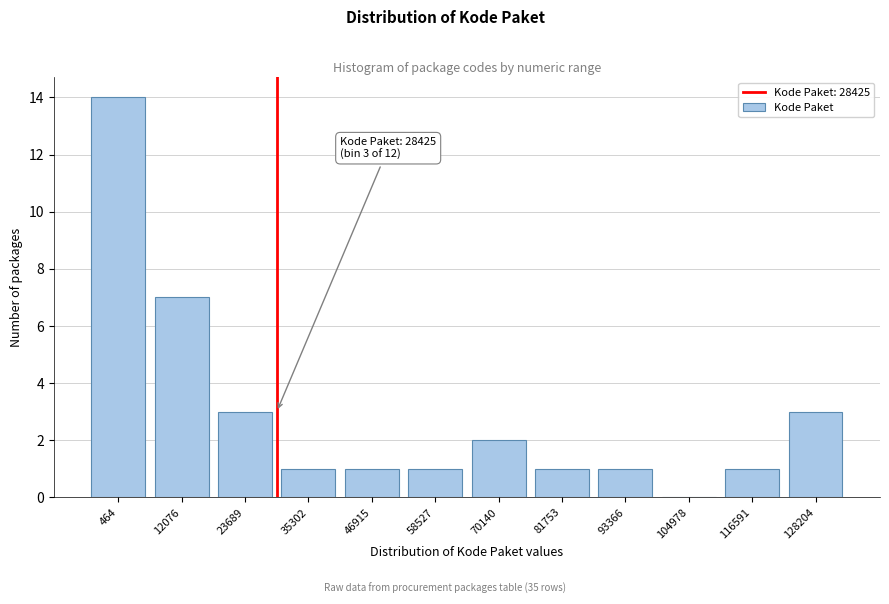

Reading left to right, extract all data points from this chart.

464=14	12076=7	23689=3	35302=1	46915=1	58527=1	70140=2	81753=1	93366=1	104978=0	116591=1	128204=3